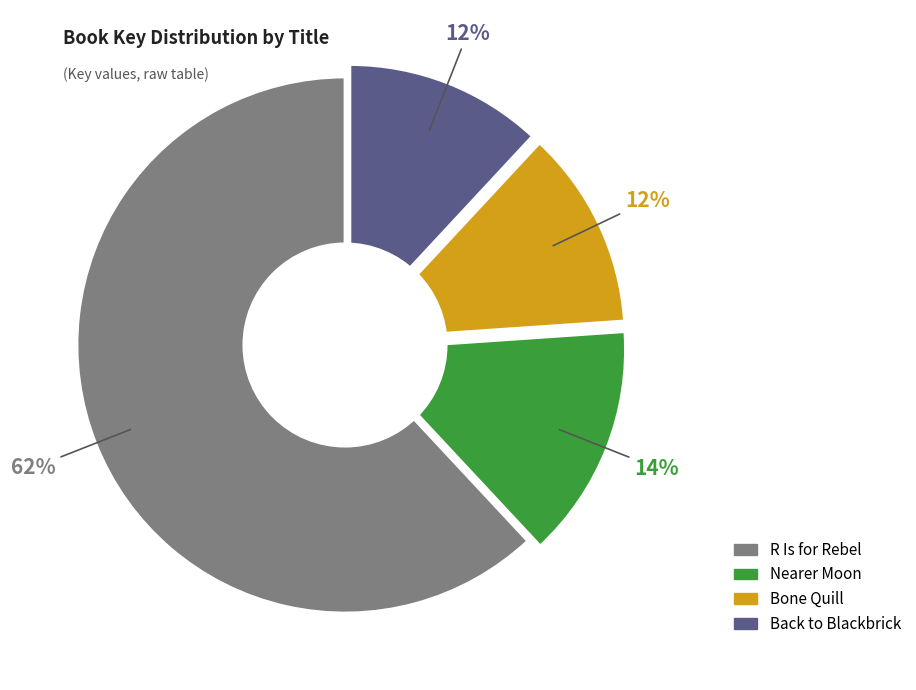

To the nearest percent, what is the difference between the largest and smallest slice percentages?

50%